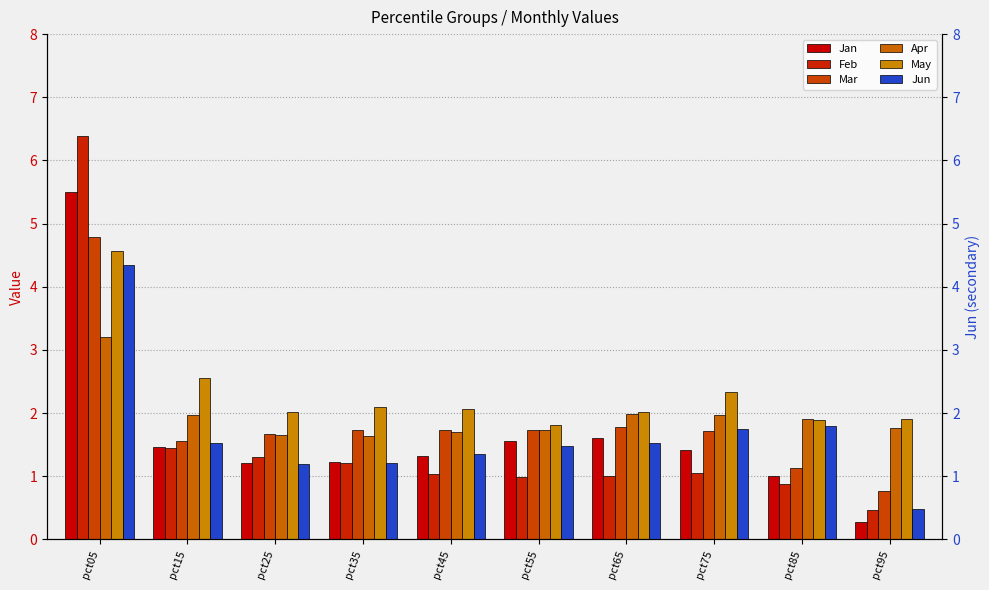

What is the lowest value of the Apr series?

1.6